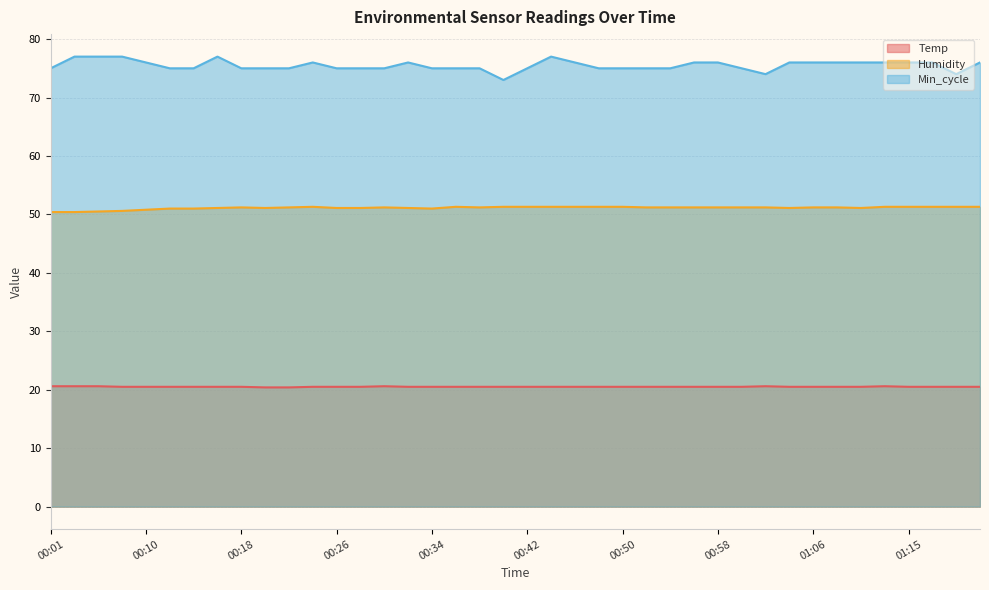

Is the value of Temp at 00:12 greater than the value of Min_cycle at 00:38?

No